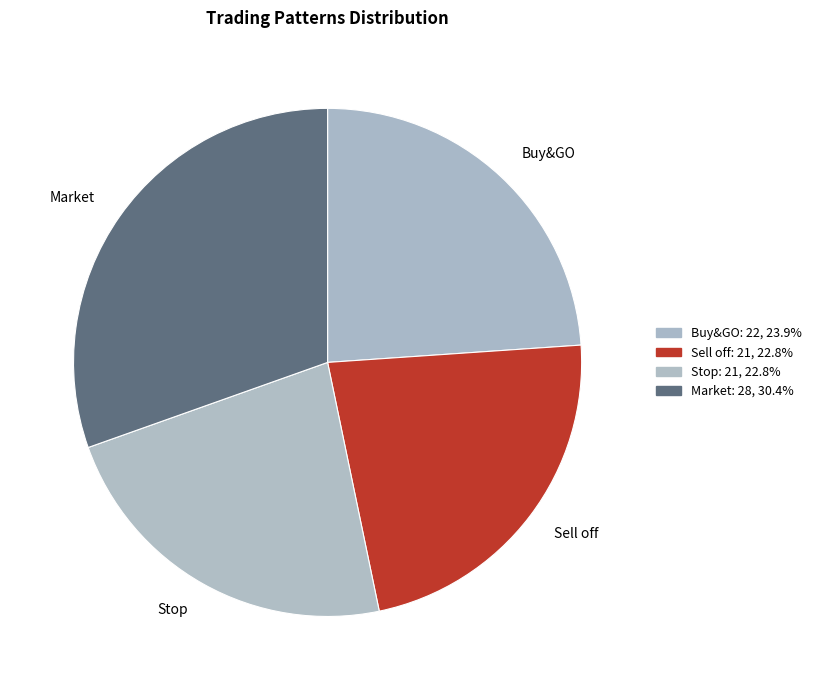

How many slices are in this pie chart?

4